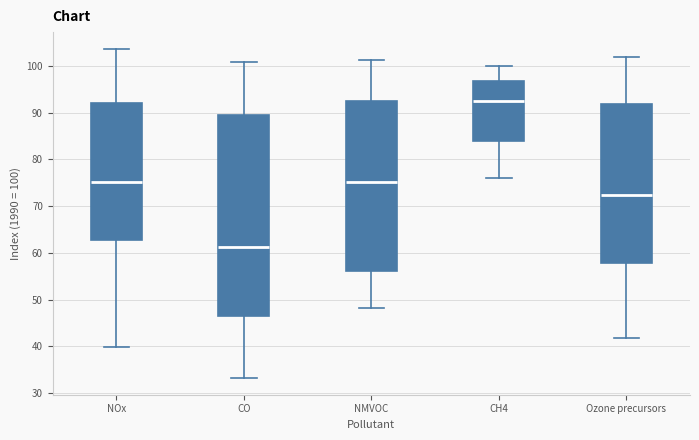

Which box is the tallest, from its lower edge to its upper edge?

CO